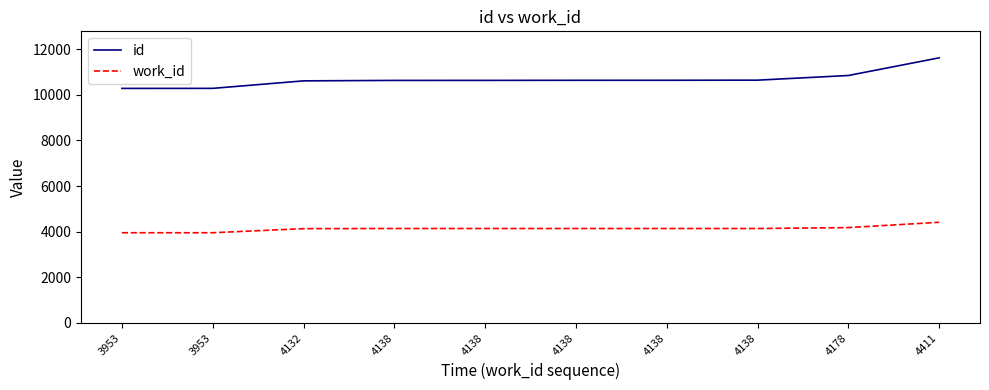

How many lines are shown in the chart?

2